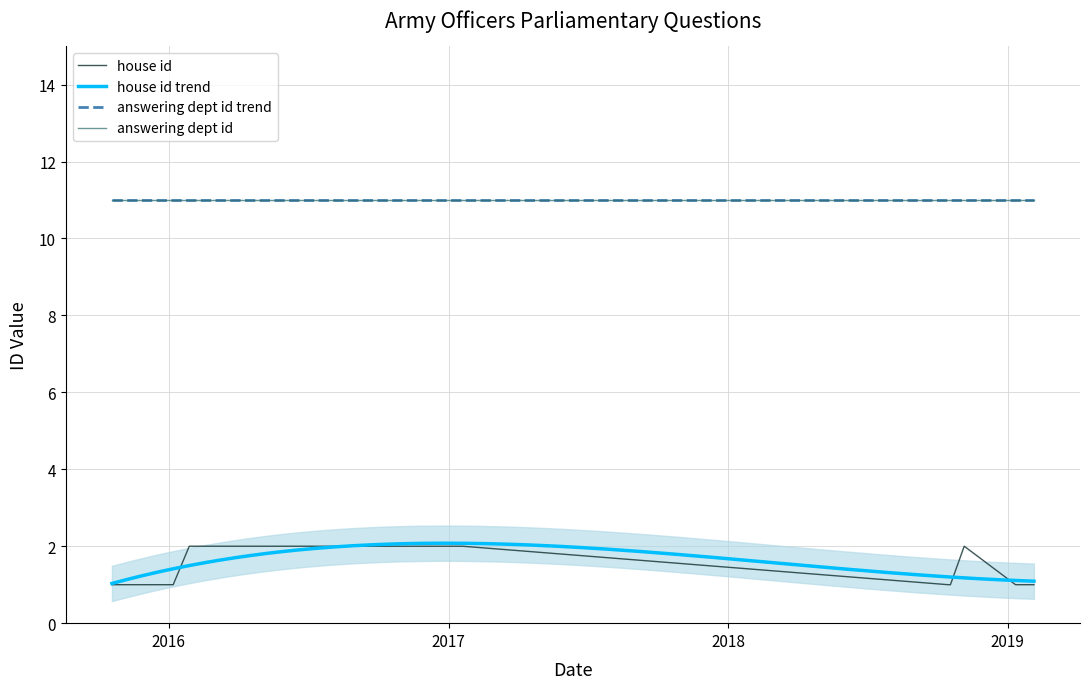

True or false: house id and answering dept id intersect in this chart.

False